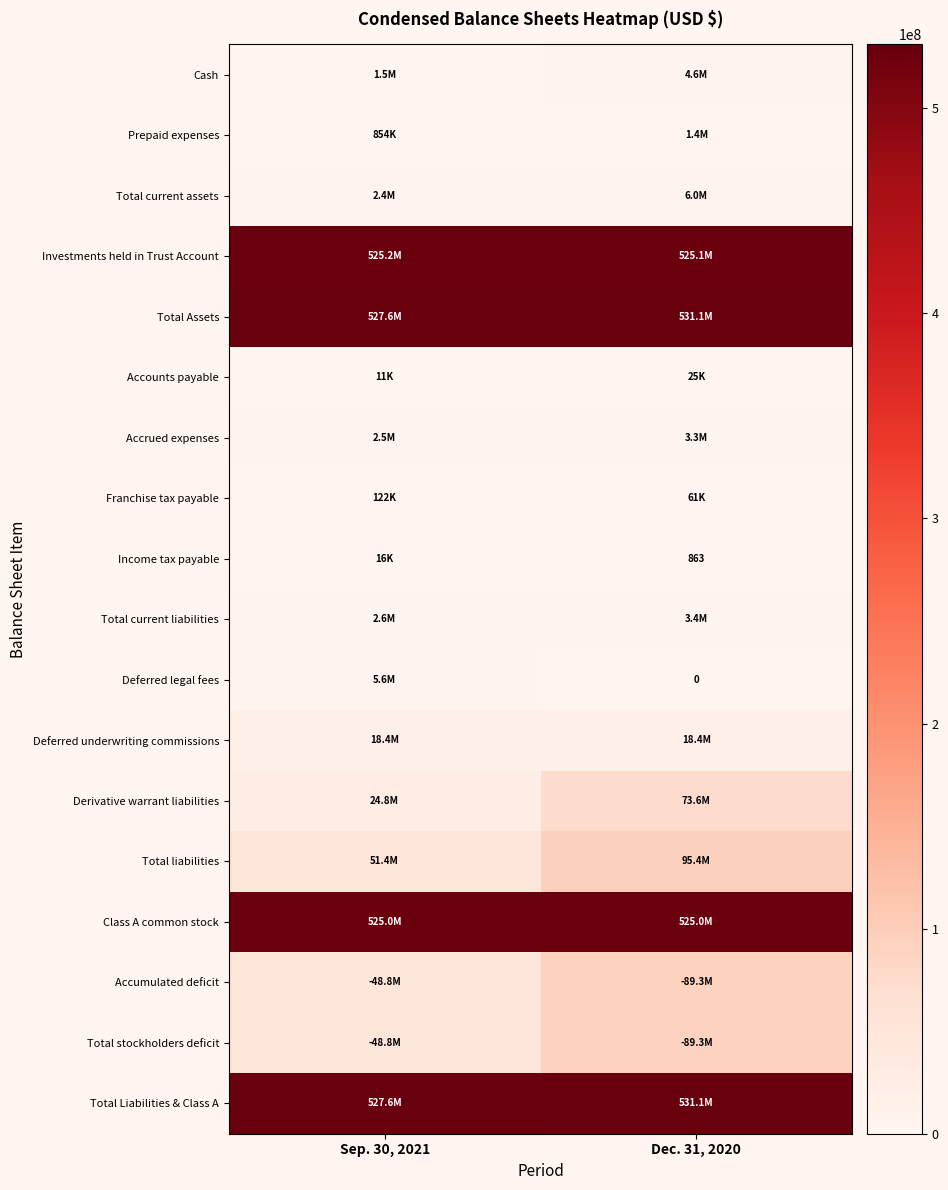

How many Derivative warrant liabilities values are between 24777080 and 73645830?

2